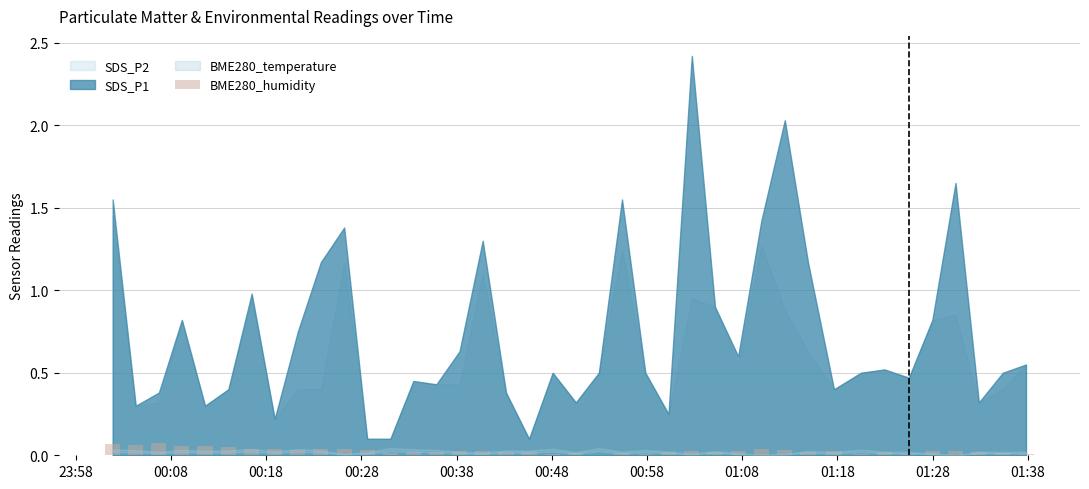

Count the number of categories in the chart.

40